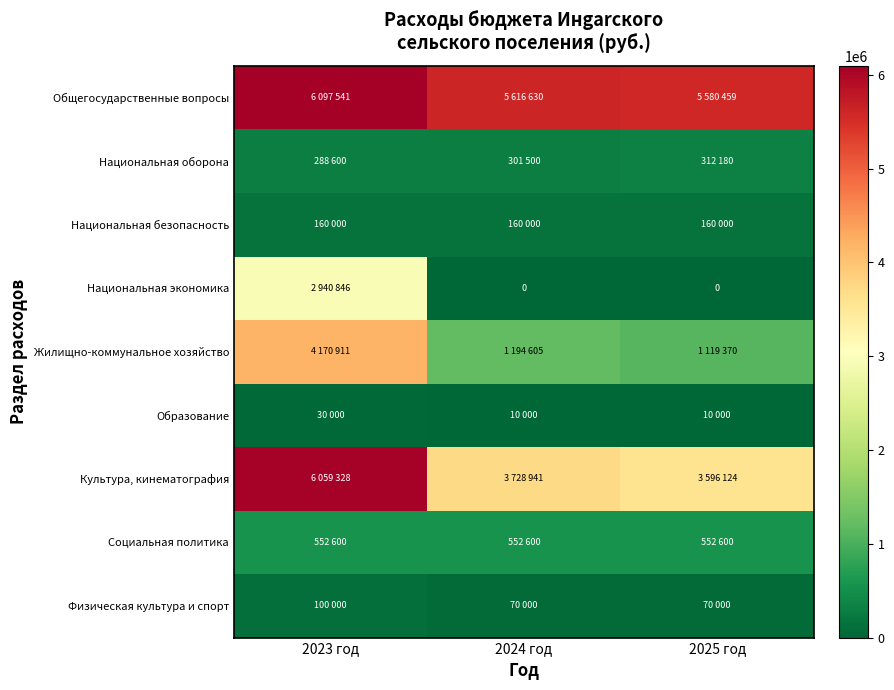

What is the average value of the Социальная политика series?

552600.0